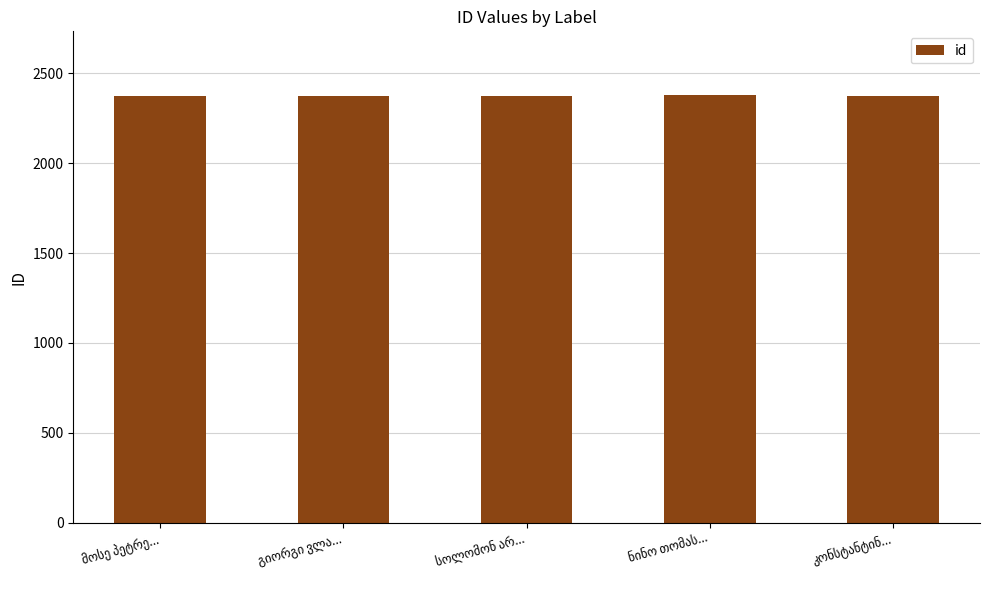

What is the average value?

2375